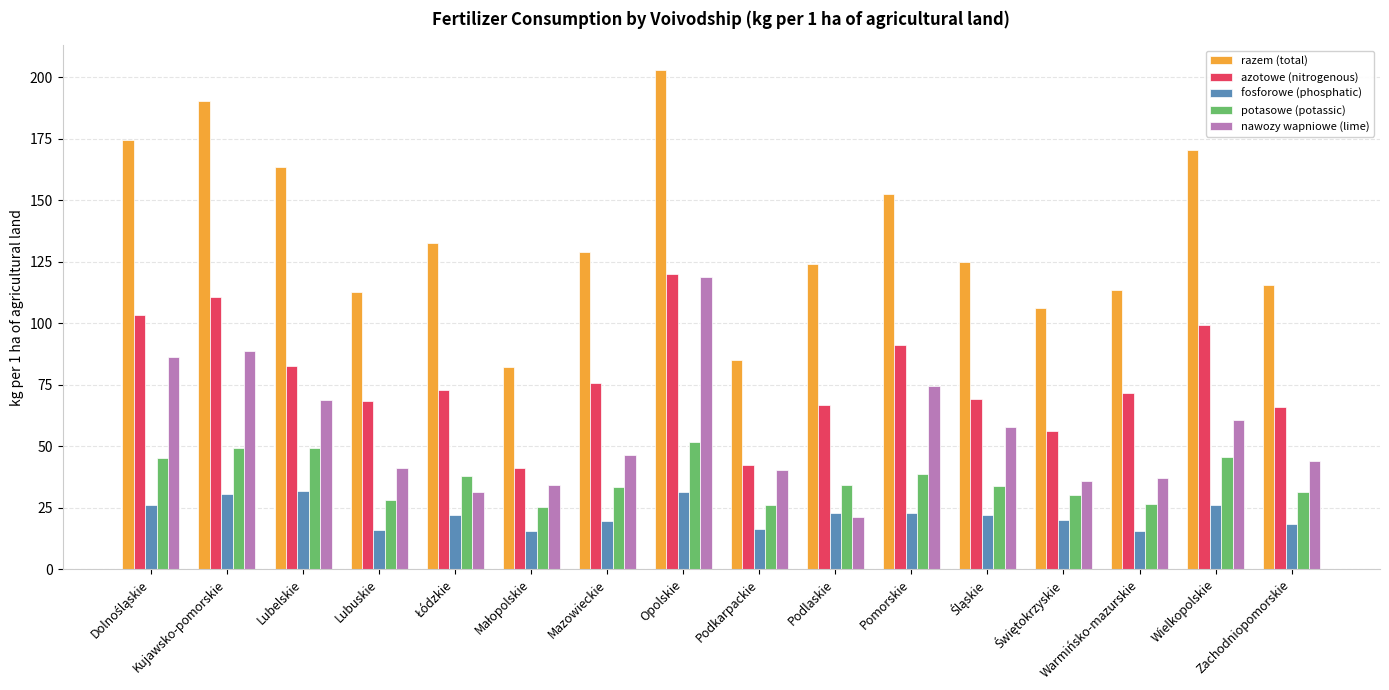

What is the approximate value of potasowe (potassic) at Podlaskie?

34.4